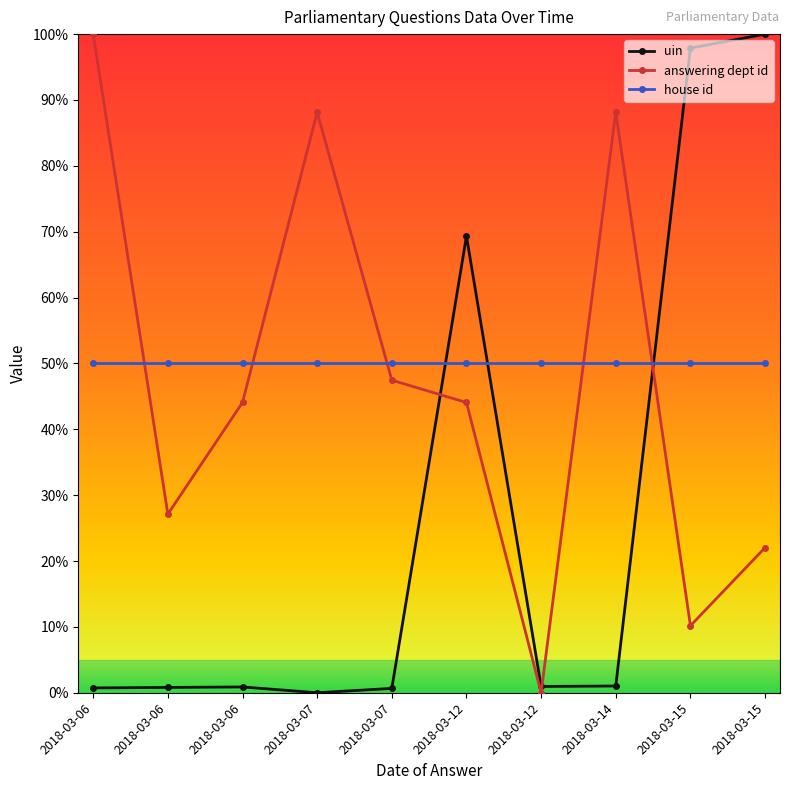

What is the average value of the house id series?

50.0